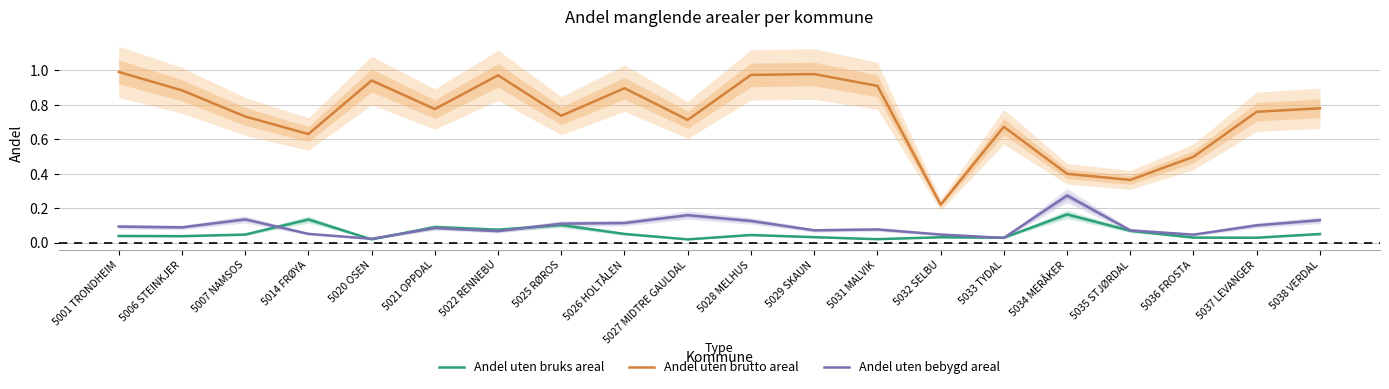

What is the sum of all Andel uten brutto areal values?

14.8